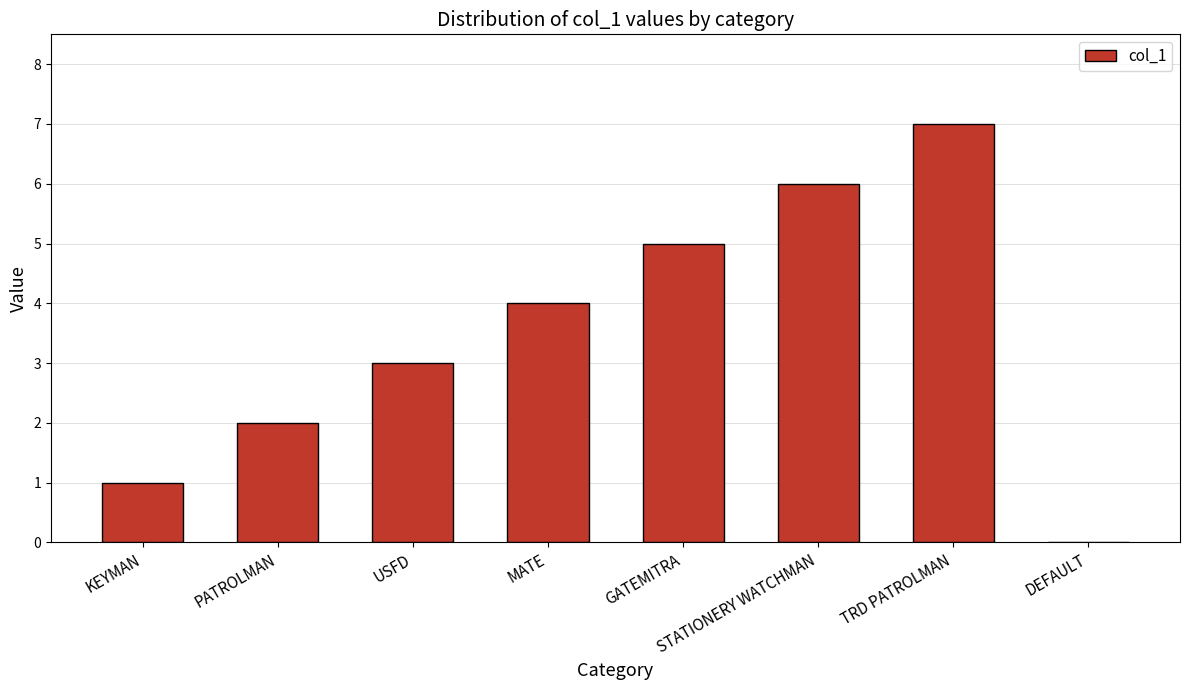

What is the difference between the values at DEFAULT and MATE?

4